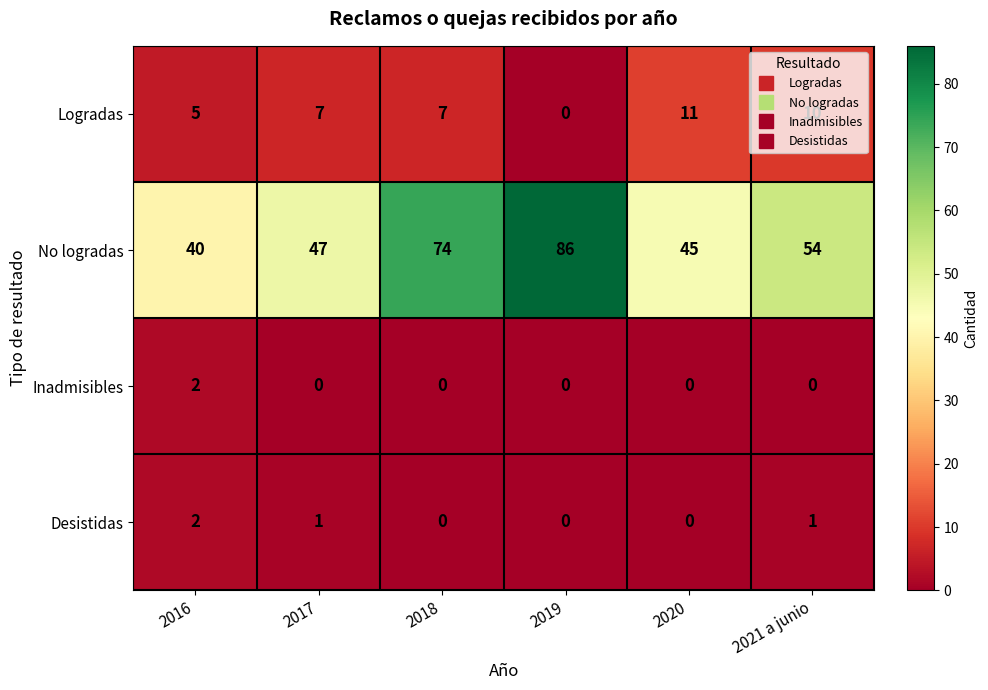

Which series has the largest range (max minus min)?

No logradas